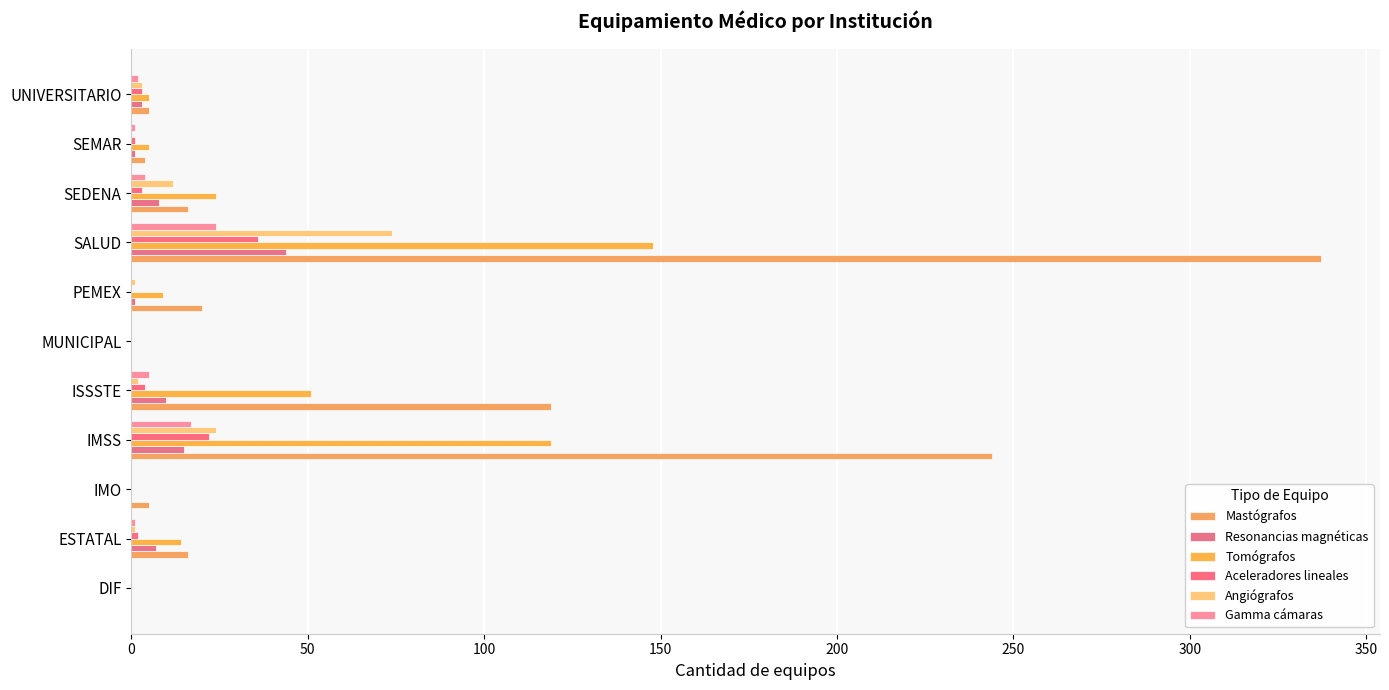

What is the sum of all Resonancias magnéticas values?

89